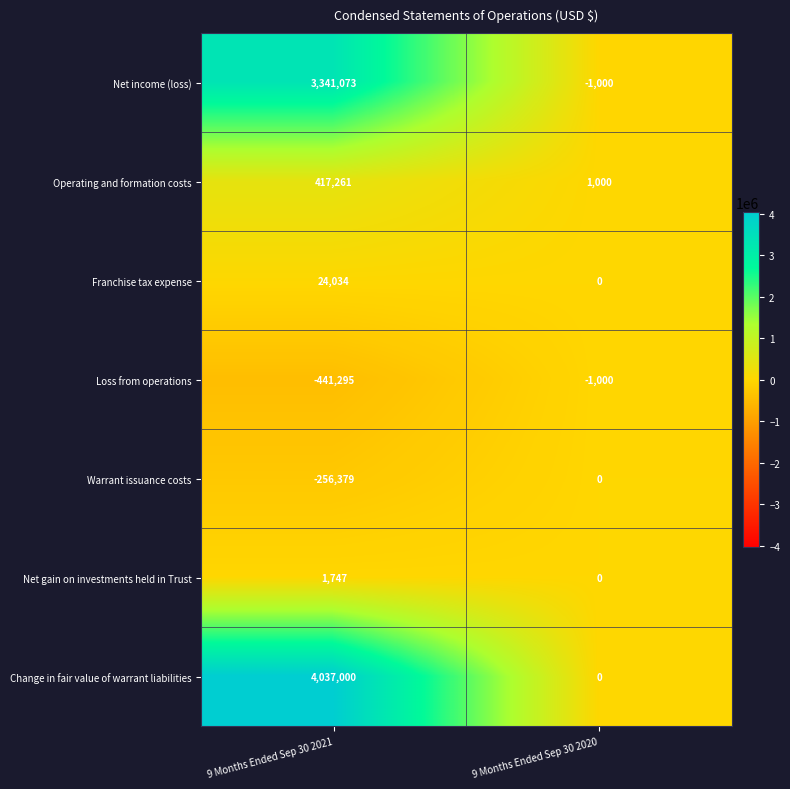

Reading left to right, extract all data points from this chart.

Net income (loss): 3341073	-1000
Operating and formation costs: 417261	1000
Franchise tax expense: 24034	0
Loss from operations: -441295	-1000
Warrant issuance costs: -256379	0
Net gain on investments held in Trust: 1747	0
Change in fair value of warrant liabilities: 4037000	0